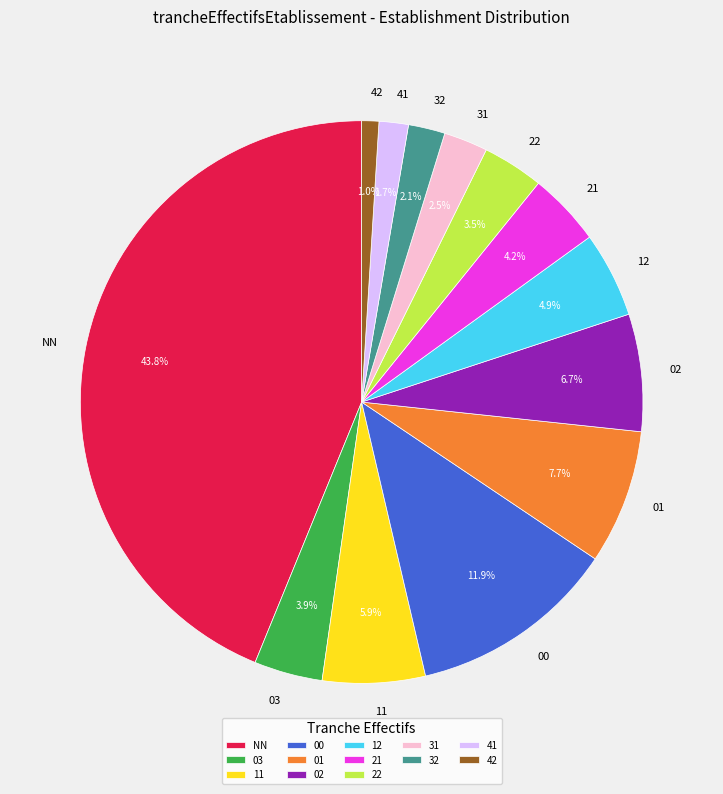

Which has a higher value, 41 or 31?

31